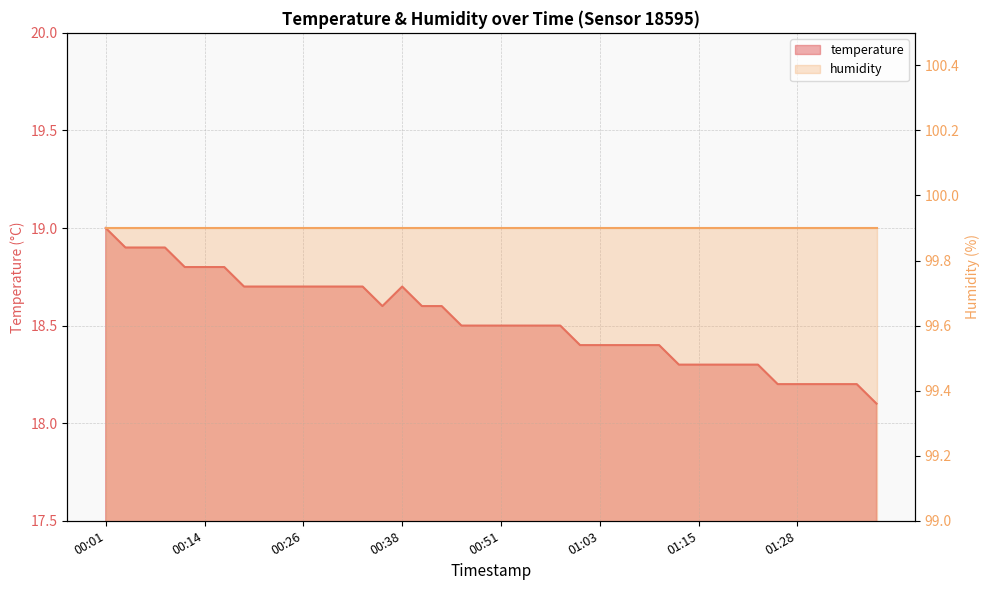

What is the minimum value shown in the chart?

18.1